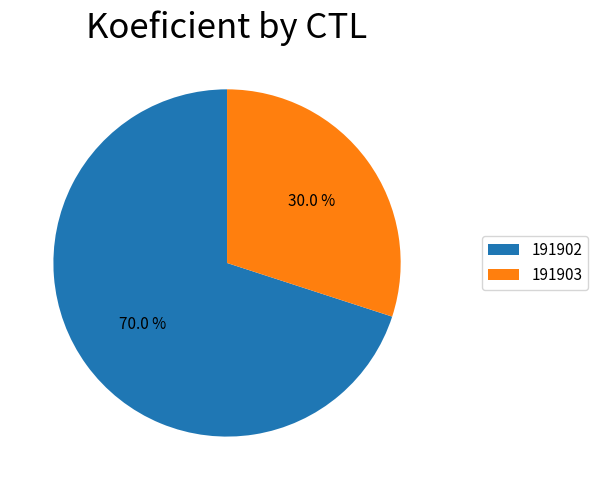

What percentage is the 191903 slice, to the nearest percent?

30%